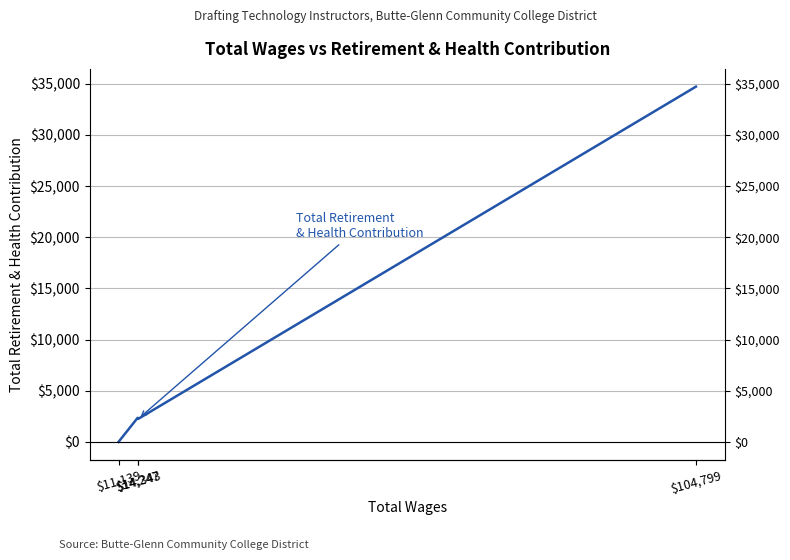

What is the greatest value displayed?

34712